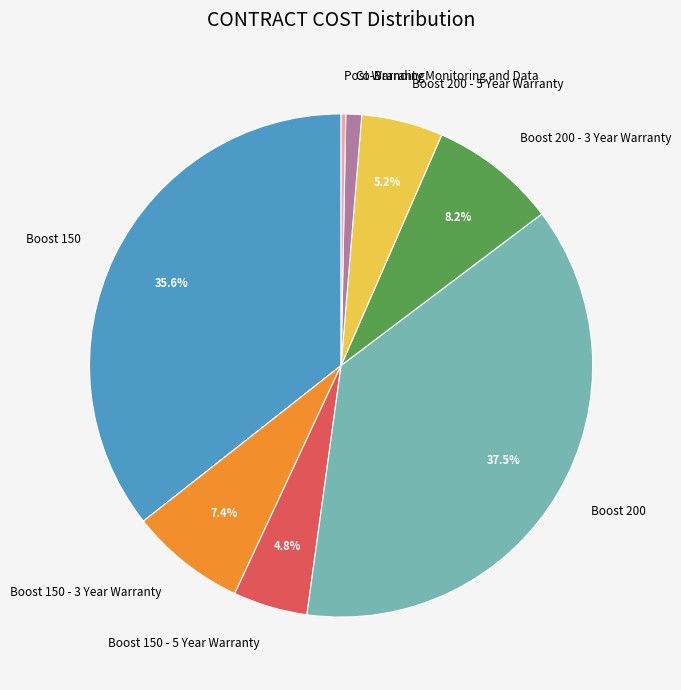

To the nearest percent, what is the difference between the largest and smallest slice percentages?

37%